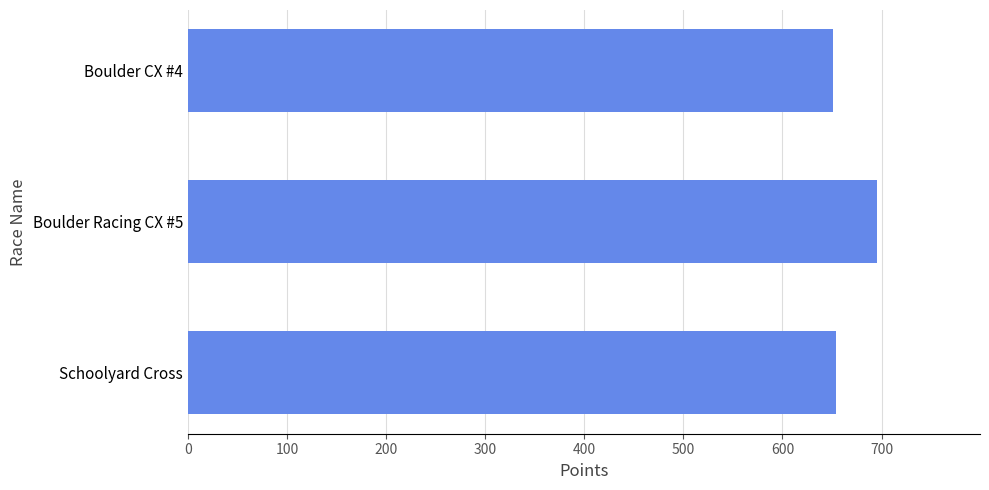

At which label is the value closest to 673?

Schoolyard Cross